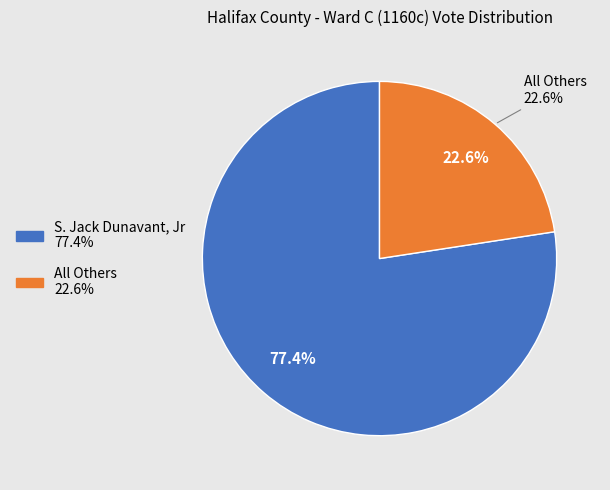

Is it true that All Others is 37% of the pie?

False